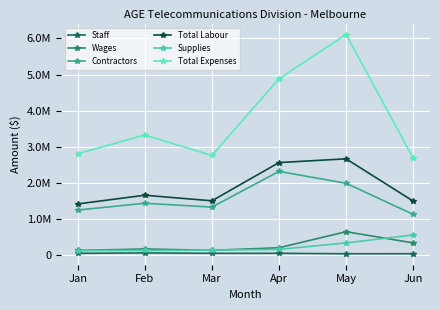

Which series has the largest range (max minus min)?

Total Expenses